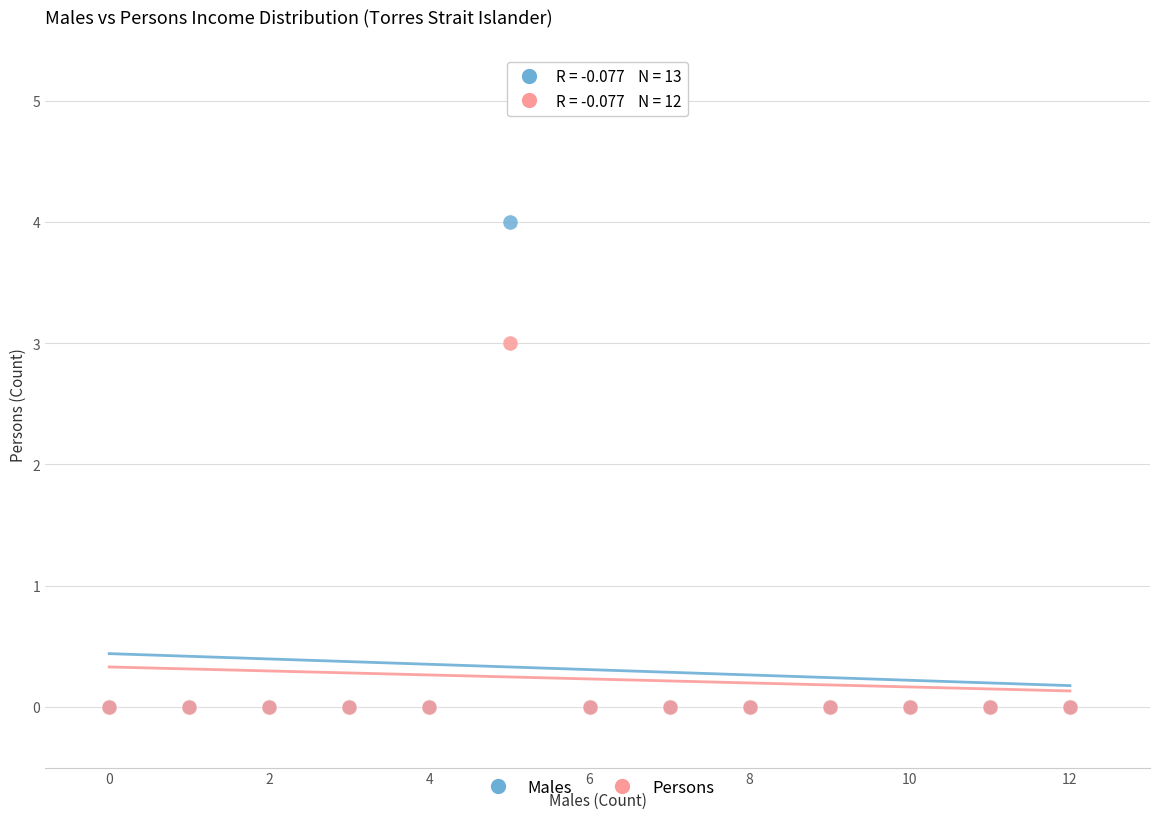

Across all series, what Y value is closest to 2?

3